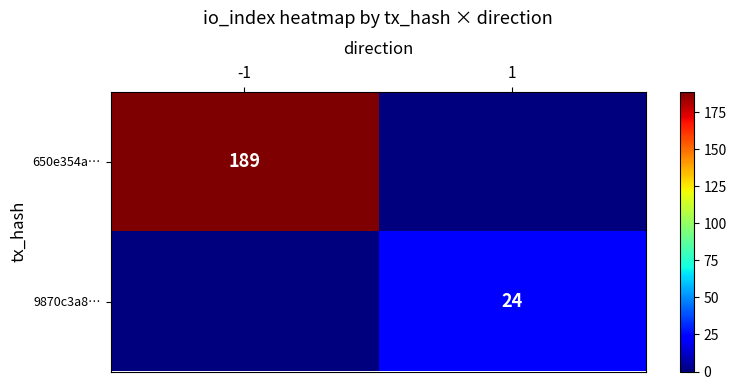

Is it true that 650e354a… equals 56 at -1?

False